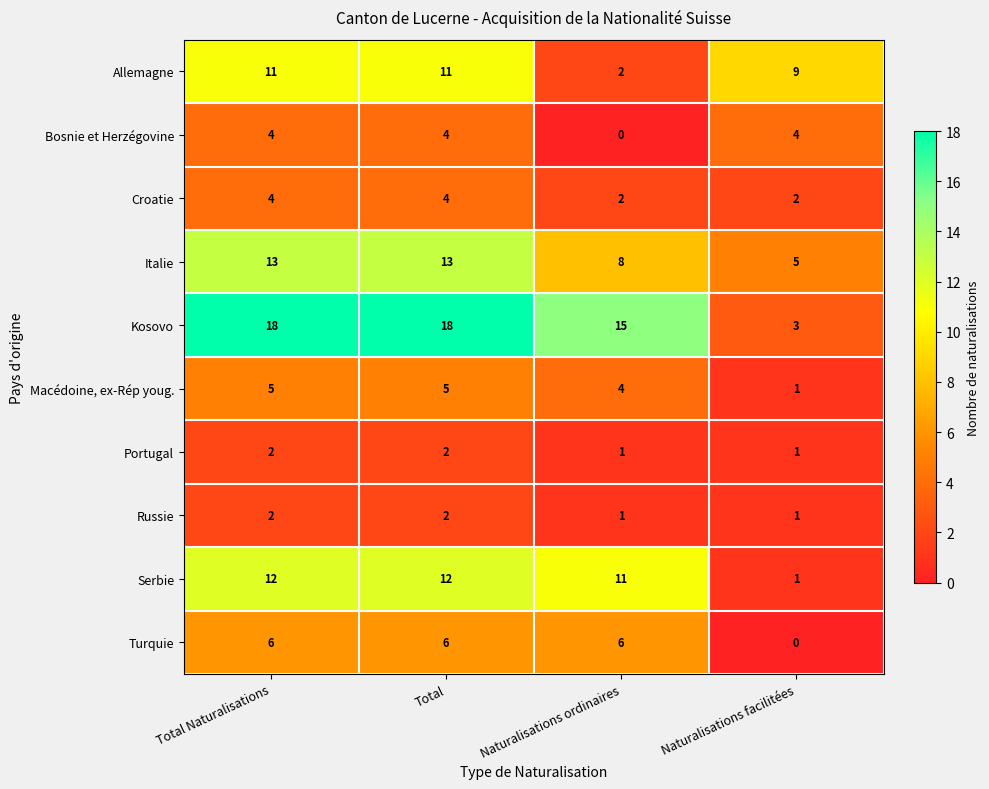

What is the maximum value for Italie?

13